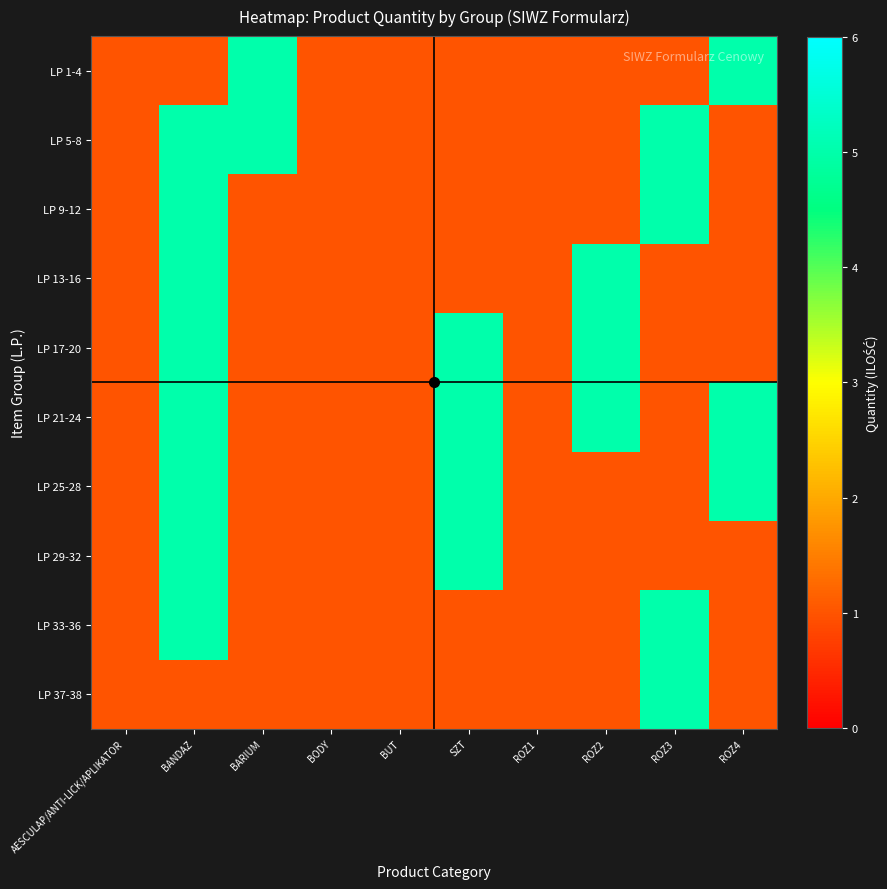

Which series has the largest total across all categories?

LP 21-24